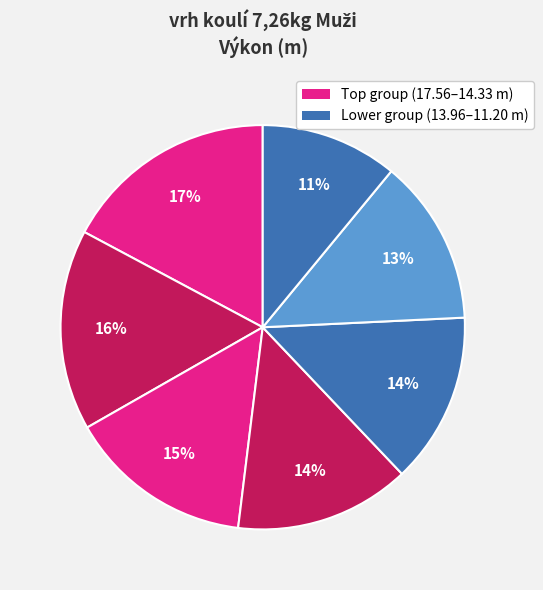

How many slices are in this pie chart?

7